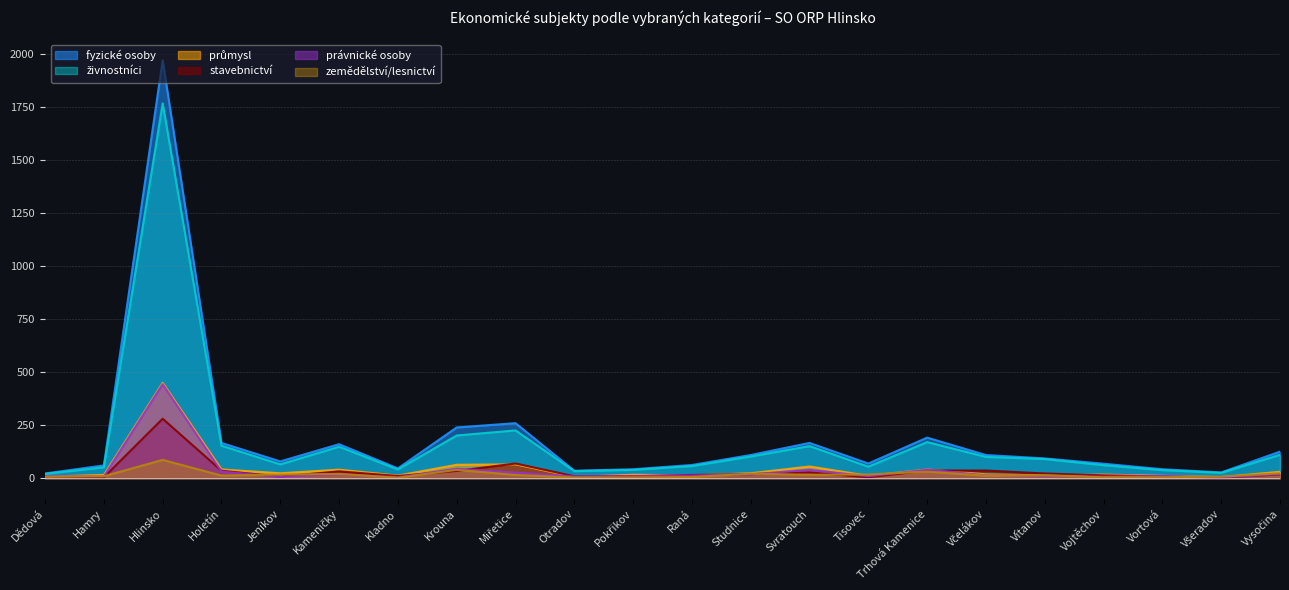

Which series has the largest range (max minus min)?

fyzické osoby